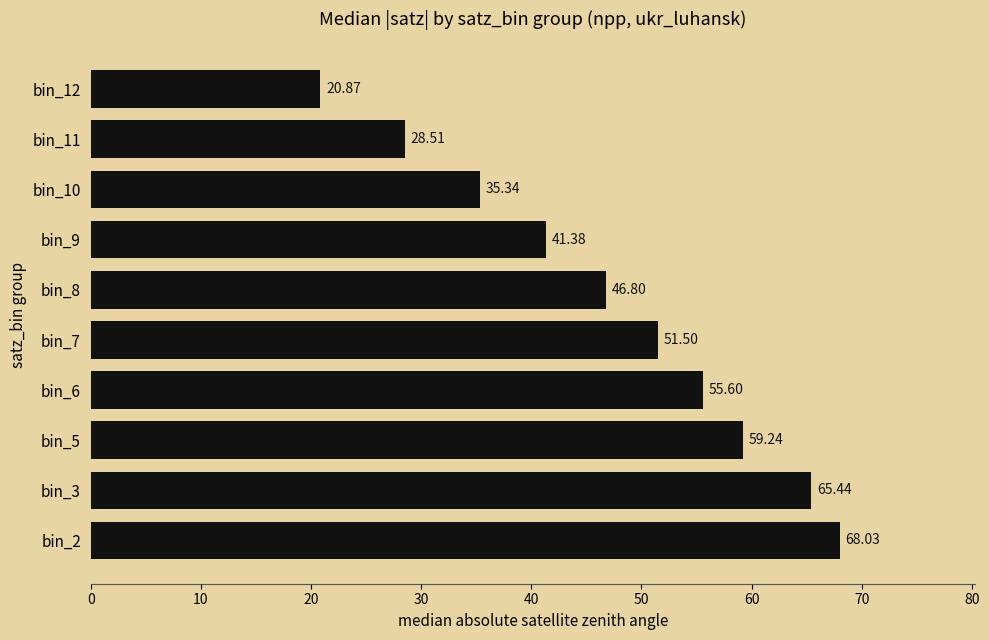

What is the change in value from bin_3 to bin_9?

-24.1